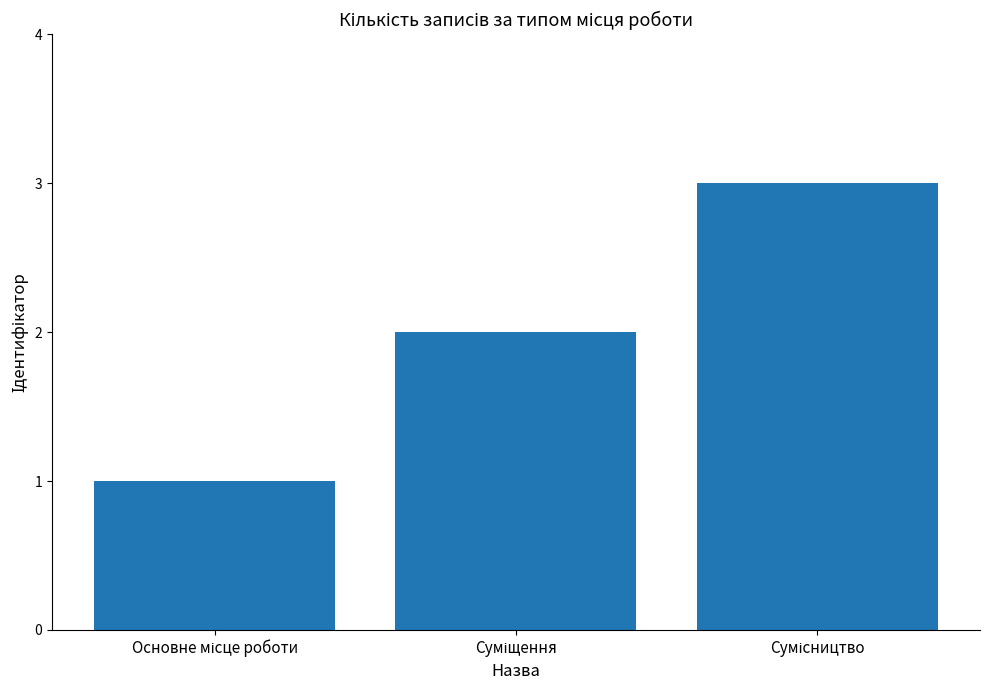

What is the maximum value shown in the chart?

3